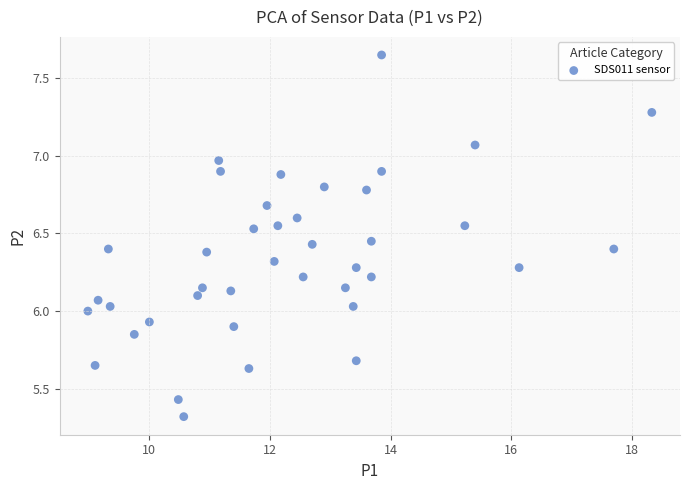

What is the range of X values (max minus min)?

9.3